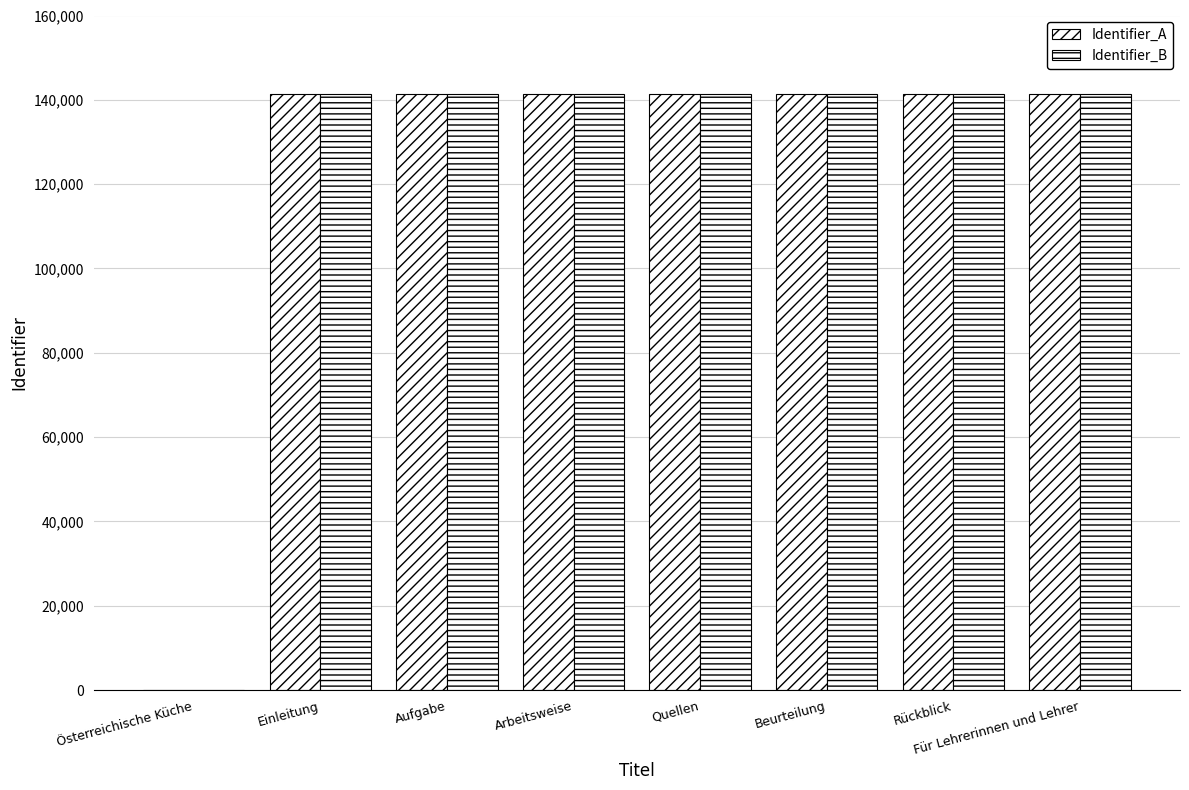

Are the bars horizontal?

No